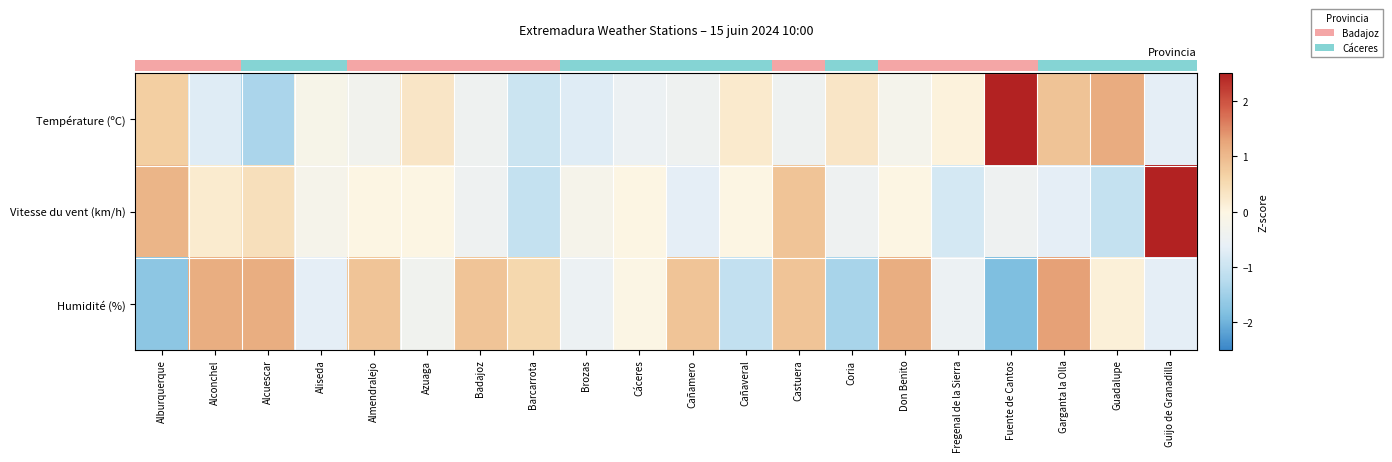

At Coria, list the series in order from largest to smallest.

row_0, row_1, row_2